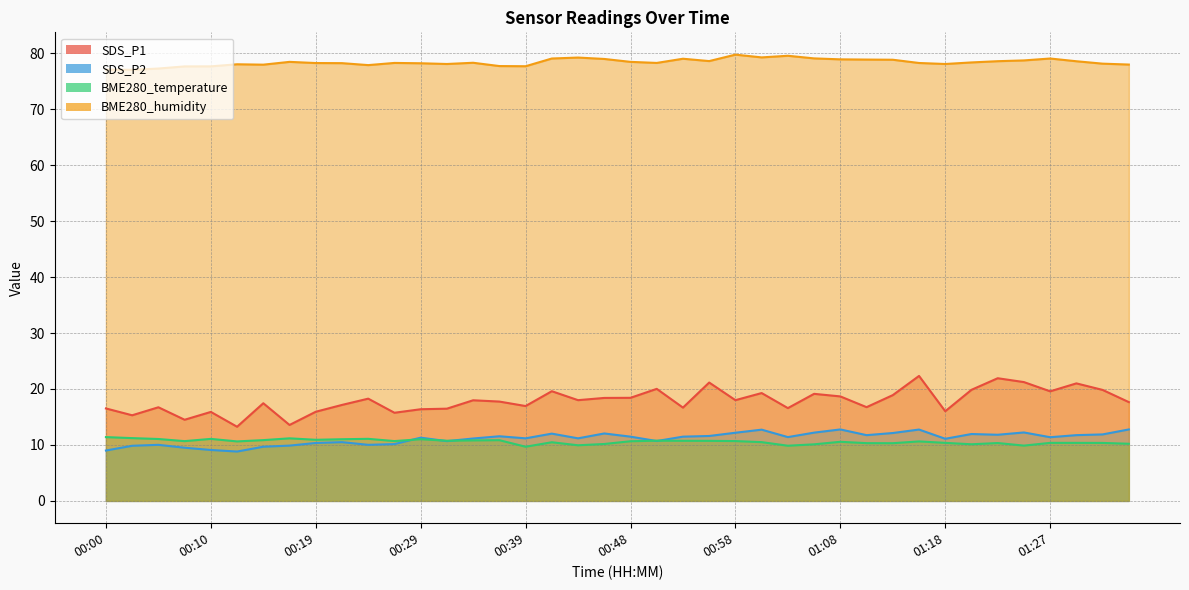

At how many categories does at least one series exceed 15?

40